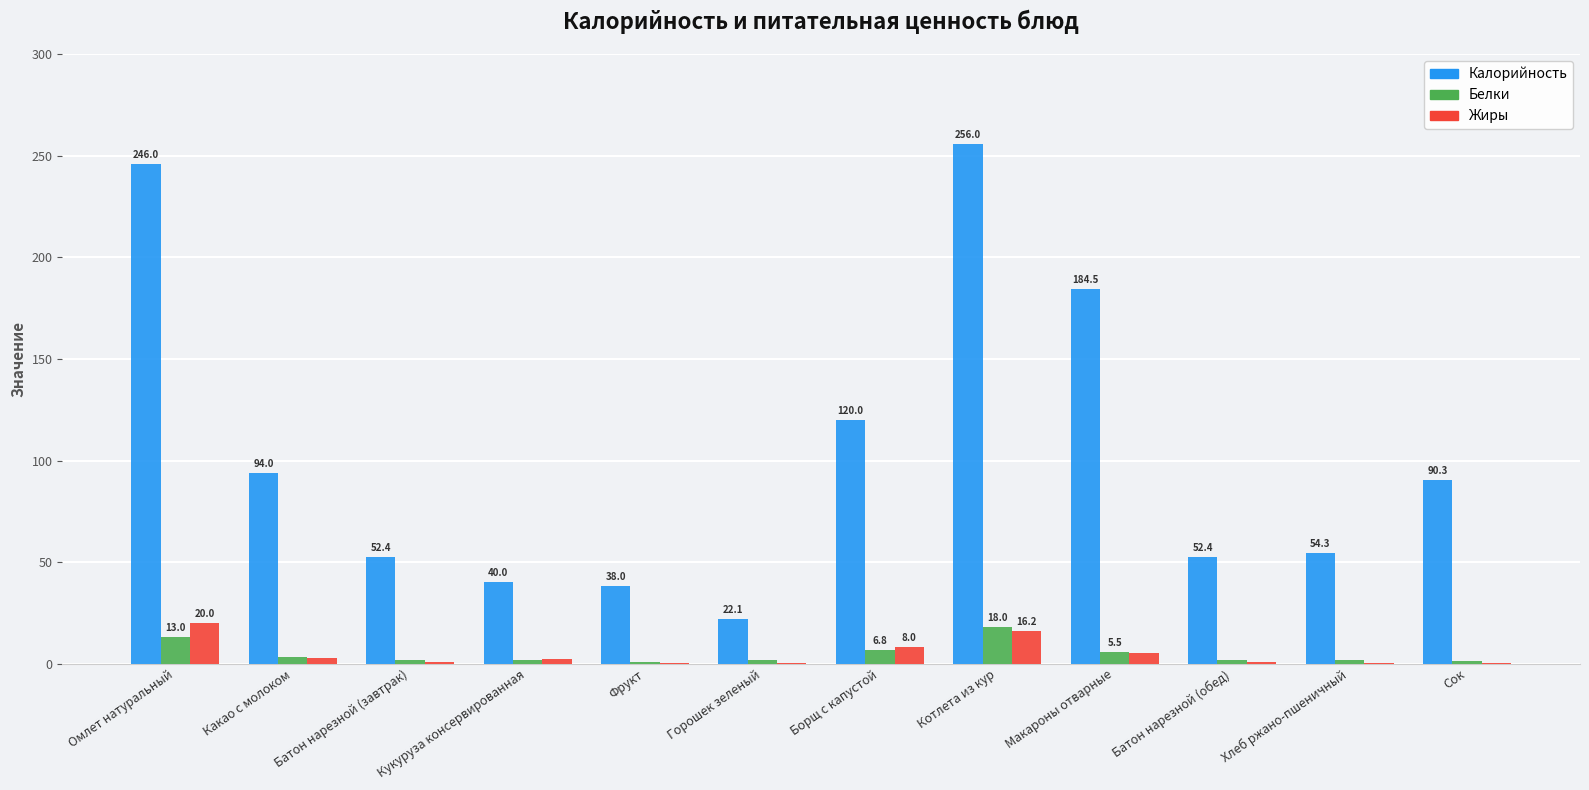

Where does the Жиры series first go above 2?

Омлет натуральный